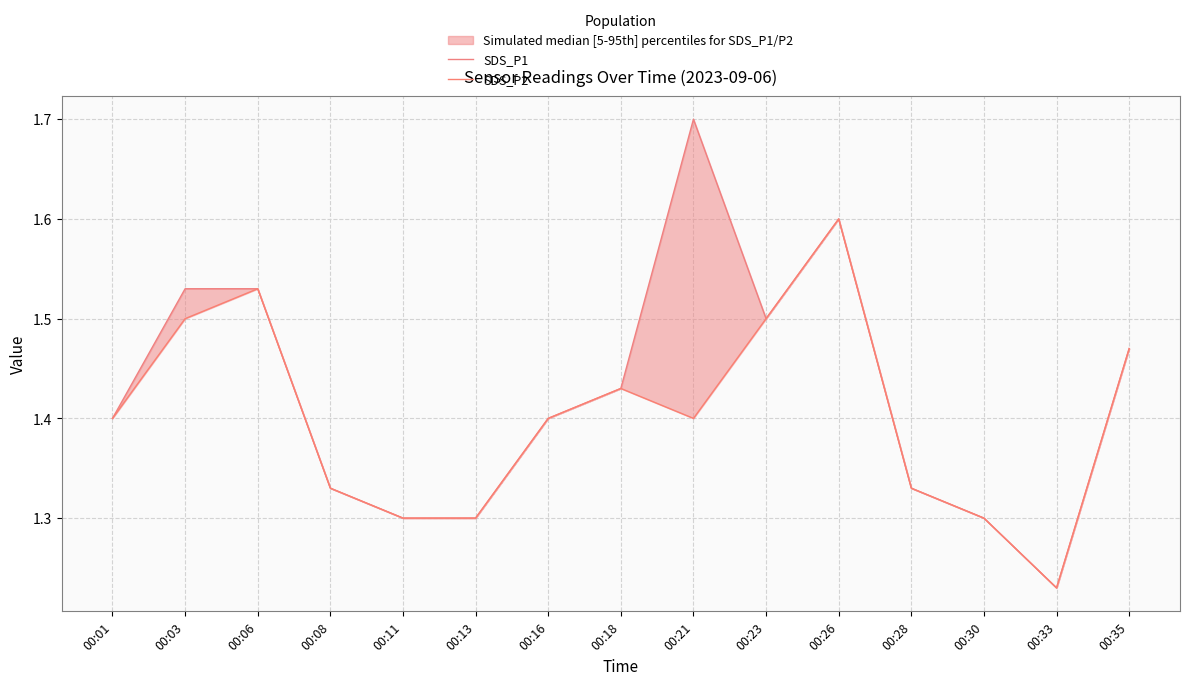

Count the number of categories in the chart.

15